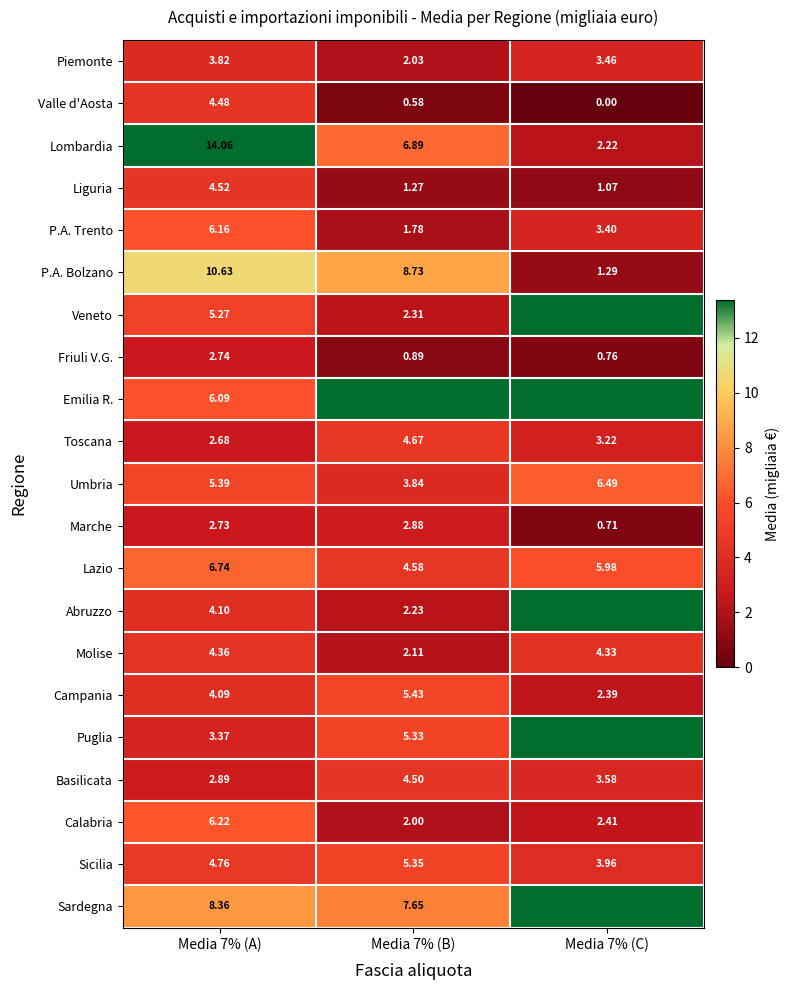

The Valle d'Aosta series shows 4.5 at Media 7% (A). True or false?

True